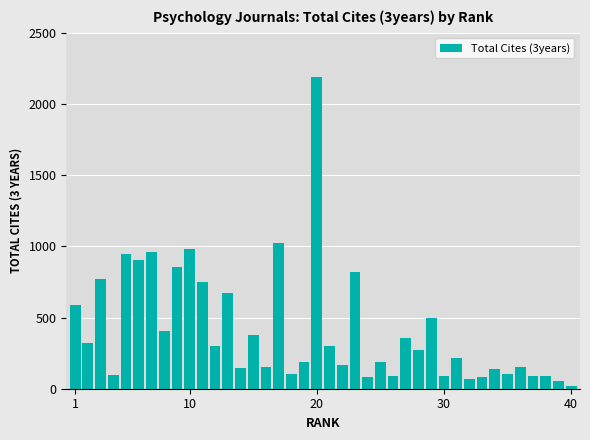

How many data points are less than 269?

20